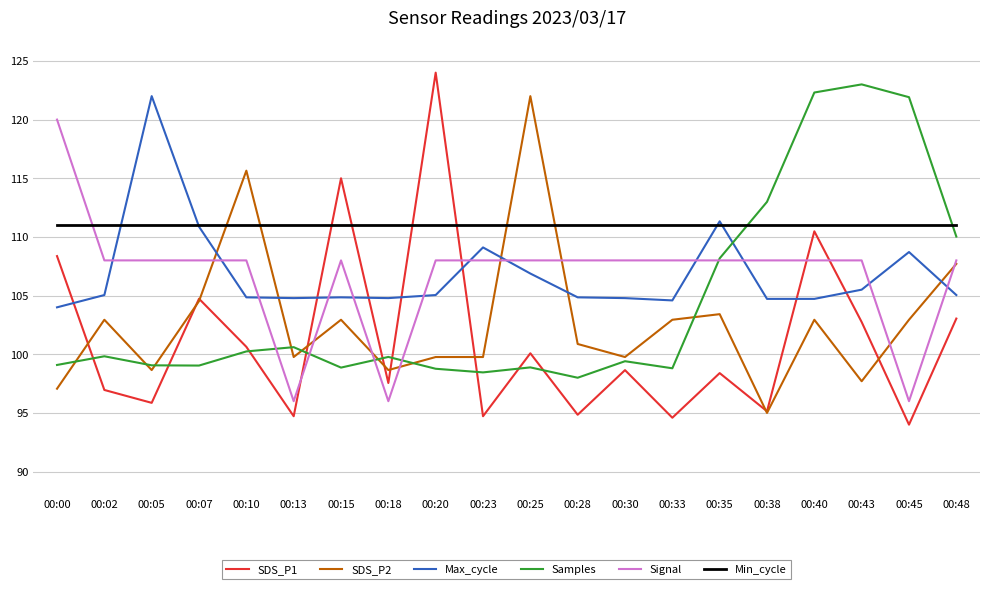

Which category has the lowest value across all series?

00:45